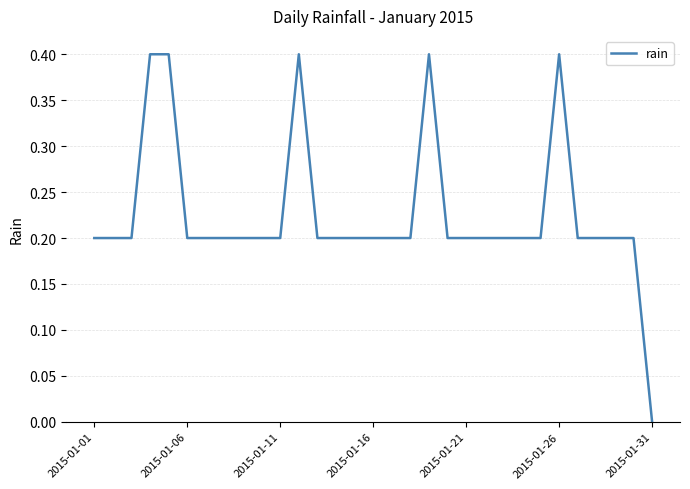

What is the maximum value shown in the chart?

0.4